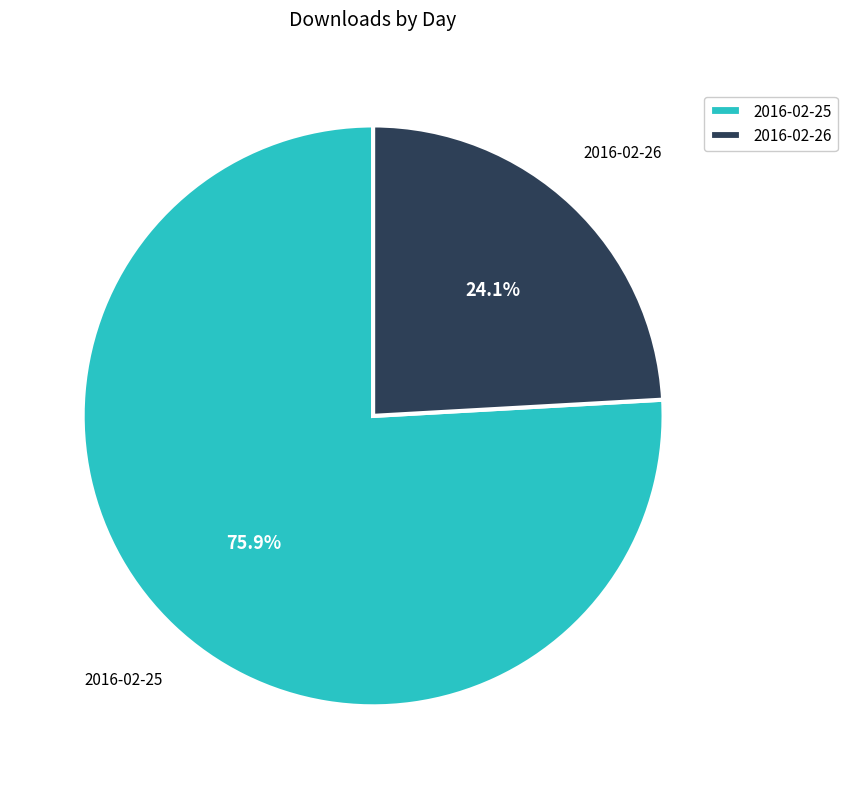

Is there a majority slice in this chart?

Yes